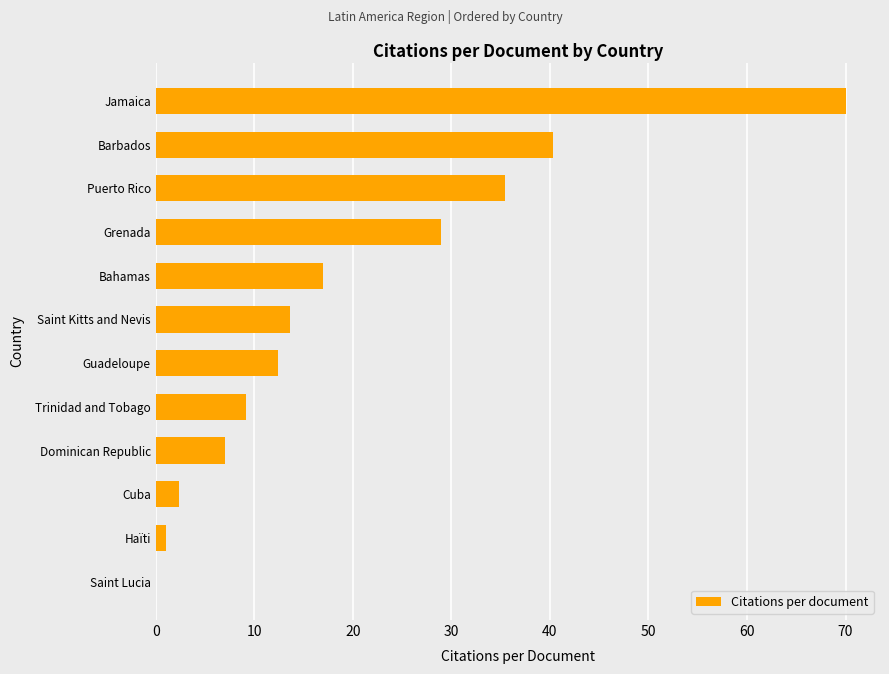

What is the sum of all values?

237.4